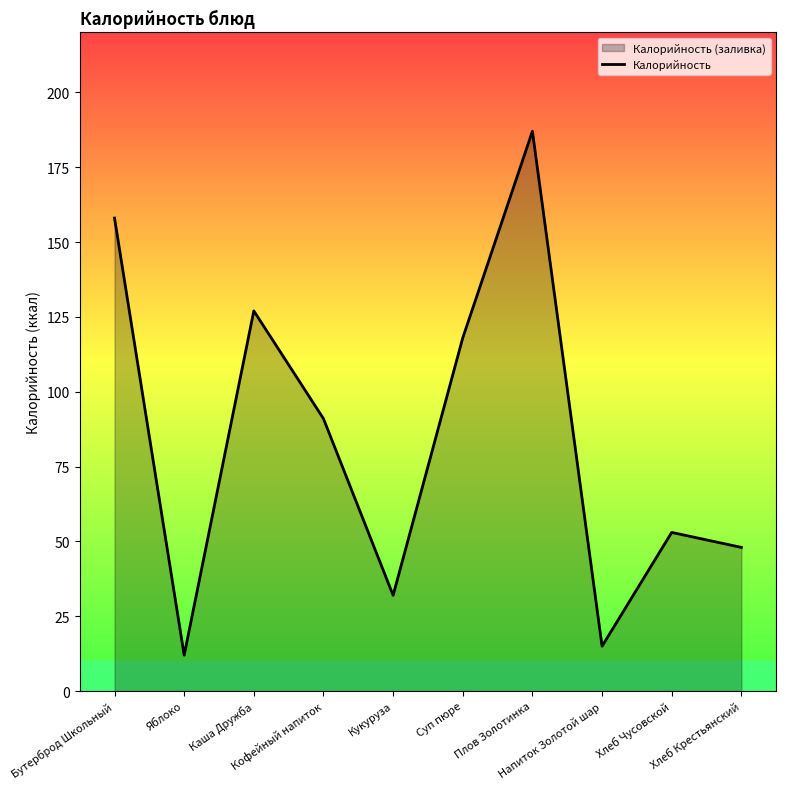

Reading left to right, list all the values displayed in this chart.

158	12	127	91	32	118	187	15	53	48